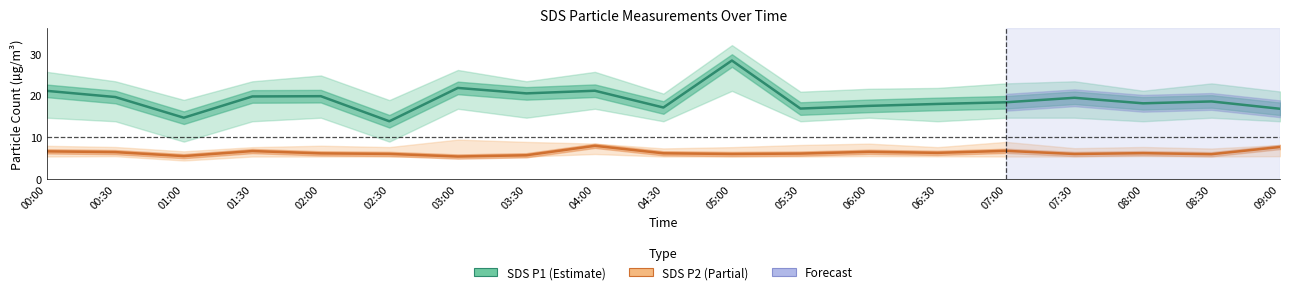

What is the spread (max minus min) of values at 02:00?

13.6